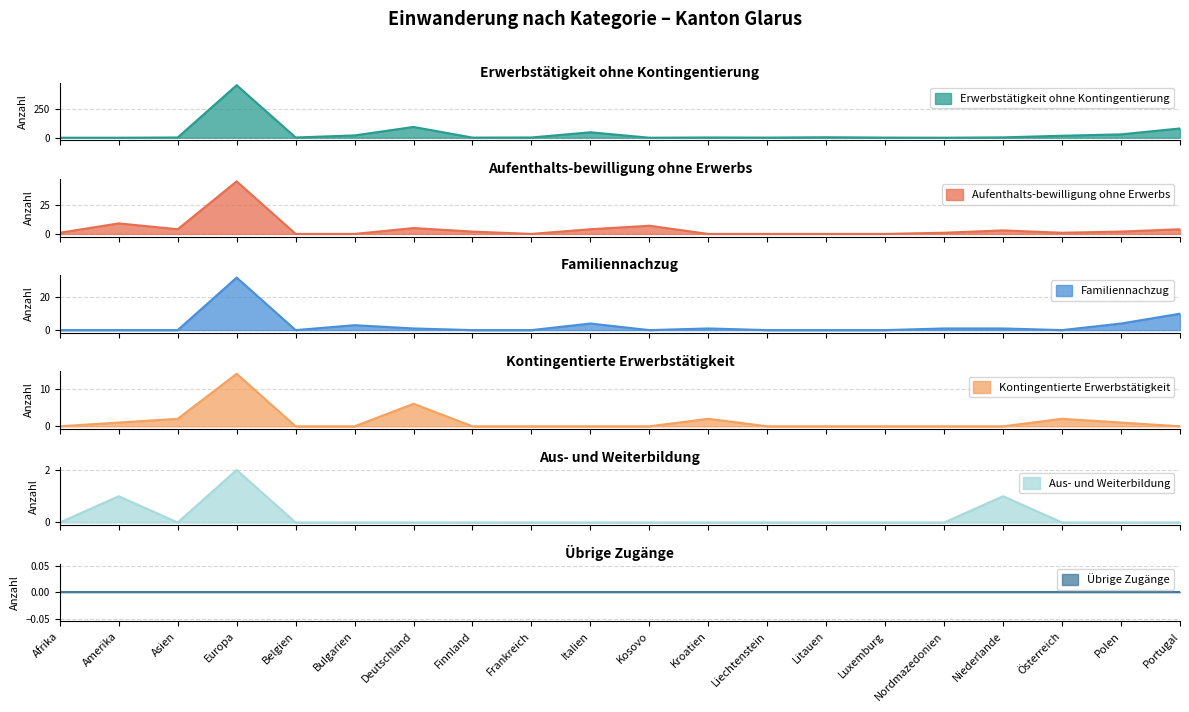

How many values in Aus- und Weiterbildung are above zero?

3